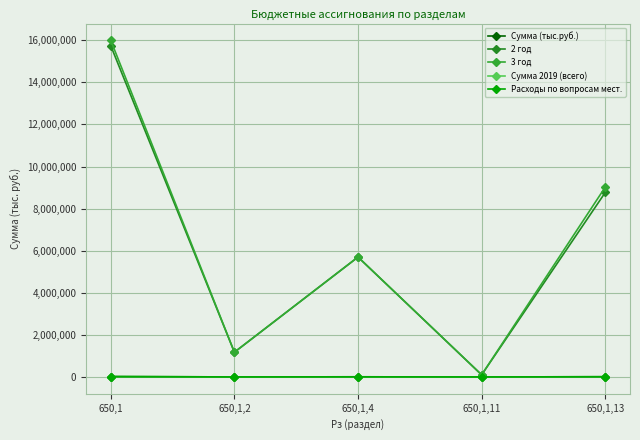

How many data points in Сумма (тыс.руб.) are above 5697?

3